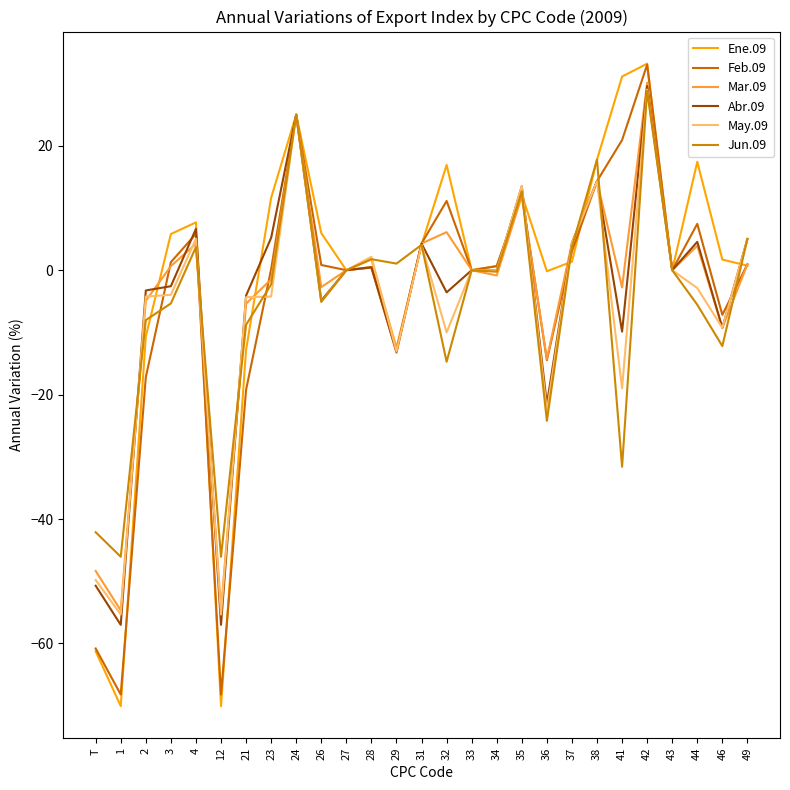

How many interior local valleys does the Mar.09 series have?

9